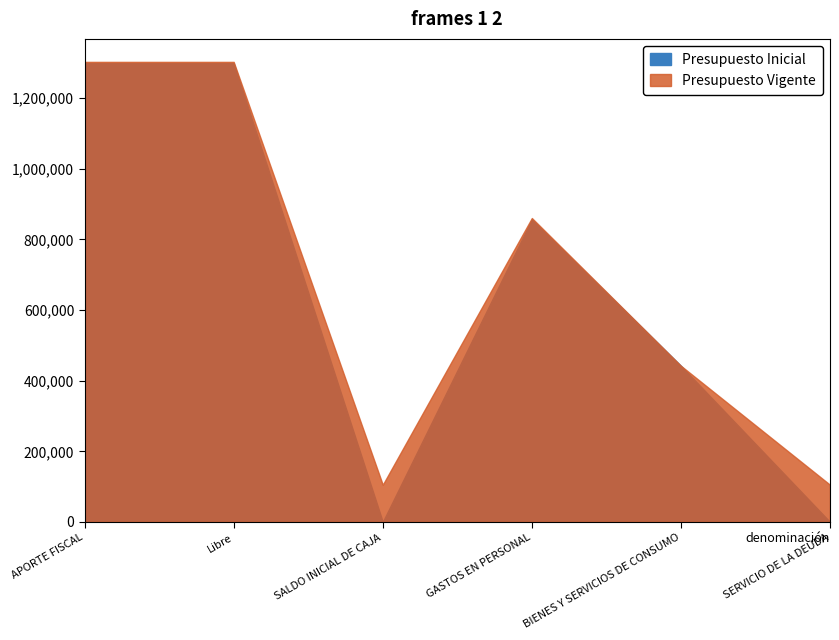

What is the label of the 2nd point from the left?

Libre